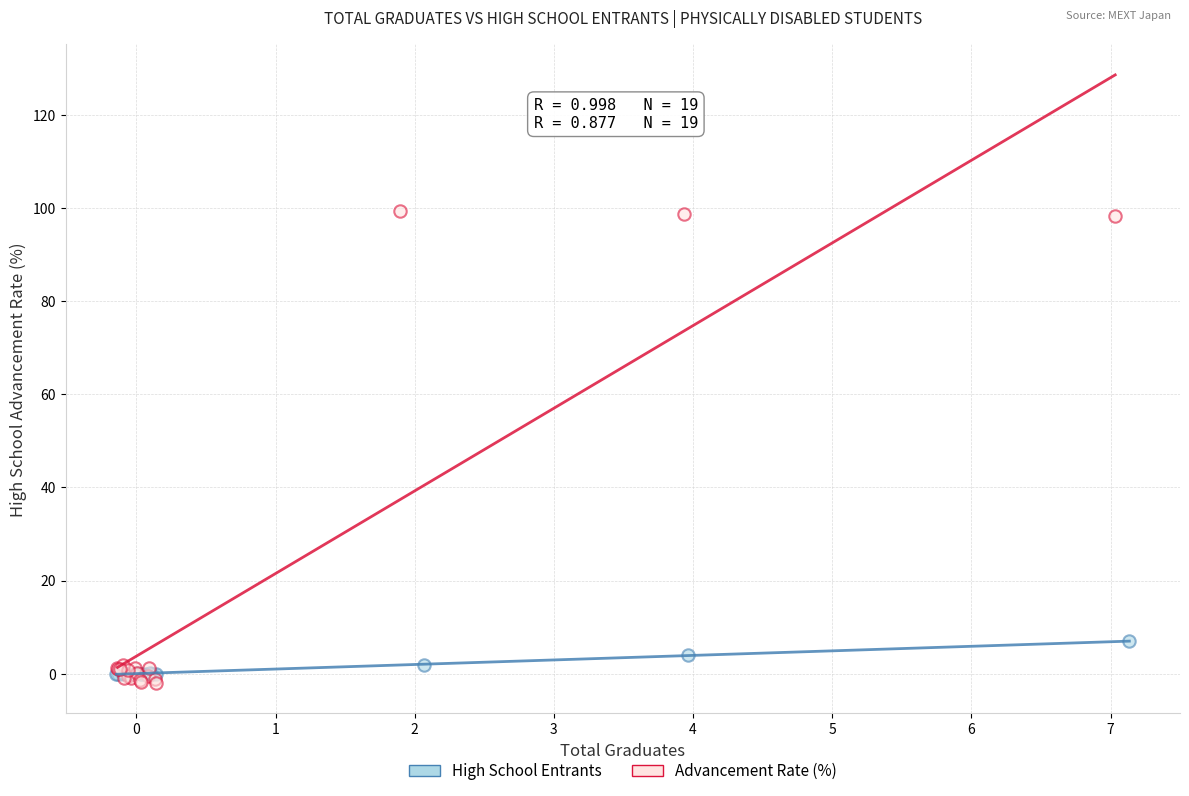

What are all the series names shown in the legend?

High School Entrants, Advancement Rate (%)